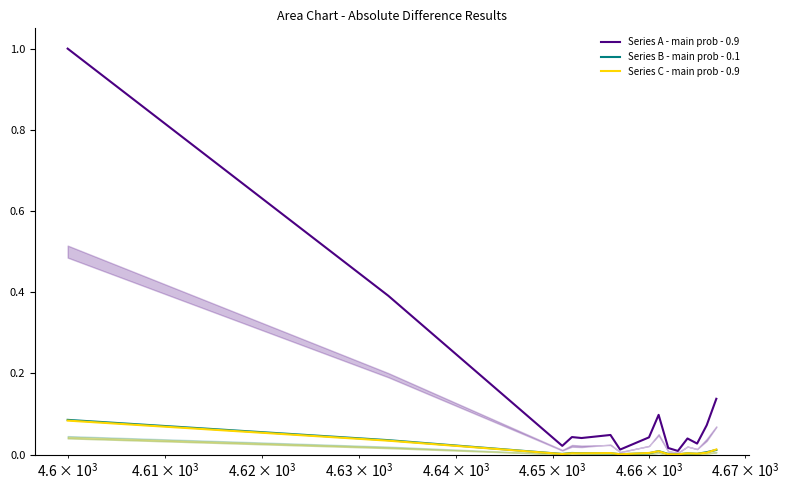

True or false: Series B - main prob - 0.1 and Series C - main prob - 0.9 intersect in this chart.

True